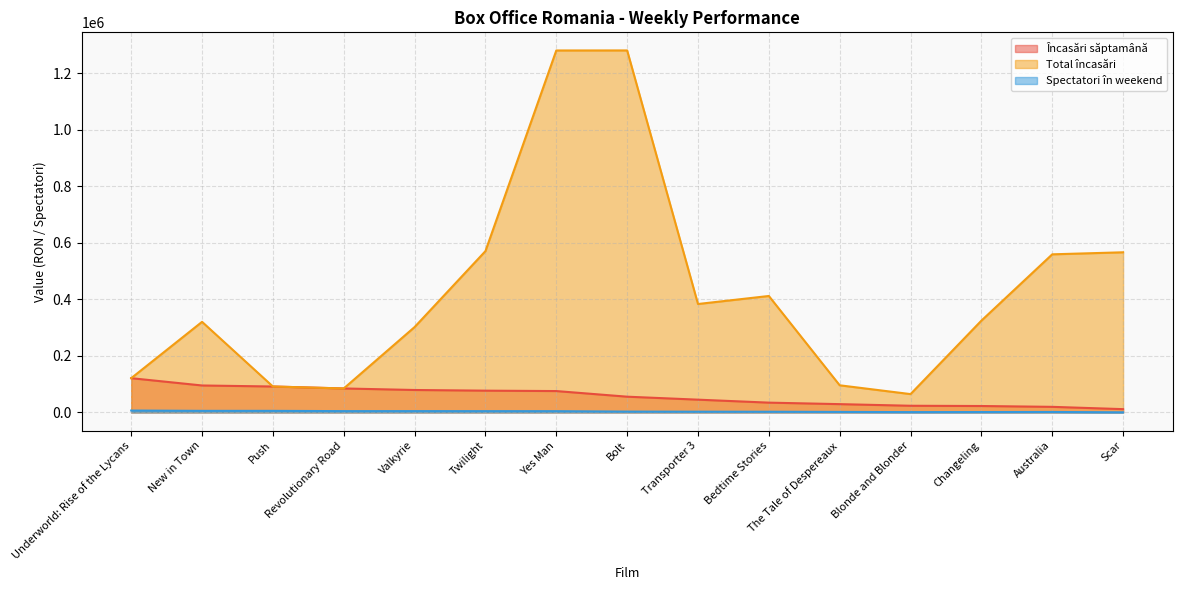

Rank the series at New in Town from lowest to highest value.

Spectatori în weekend, Încasări săptamână, Total încasări